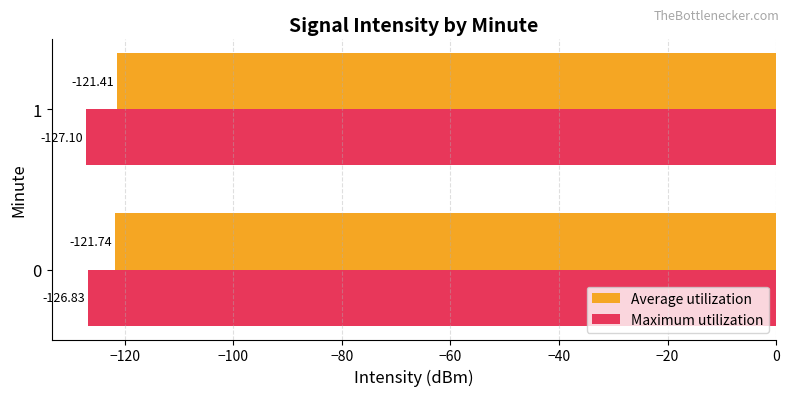

What are all the series names shown in the legend?

Average utilization, Maximum utilization